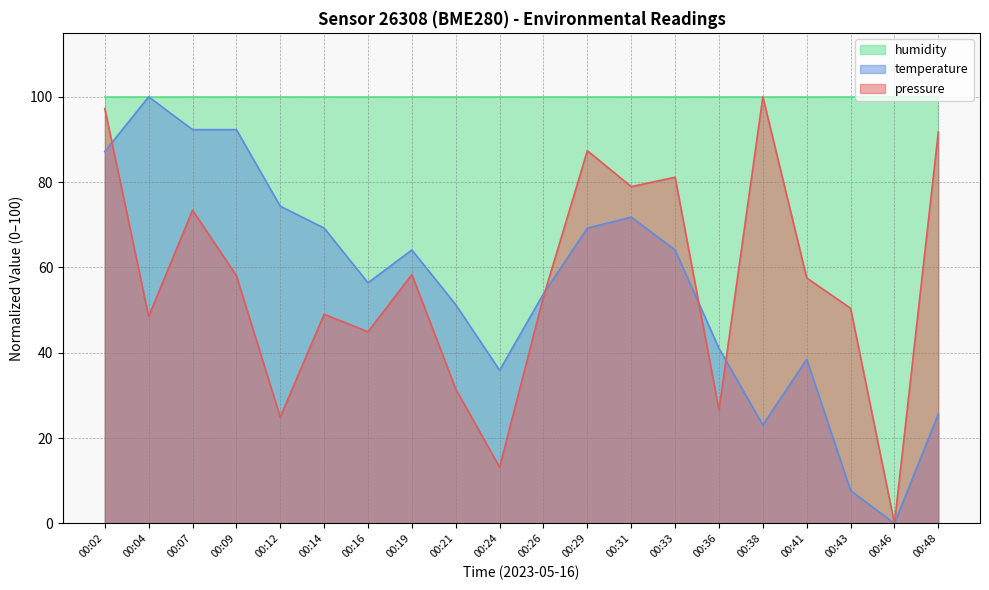

What is the value of the pressure point at the 20th from the left?

91.8